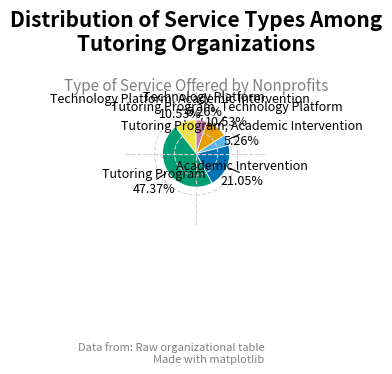

Is there a majority slice in this chart?

No